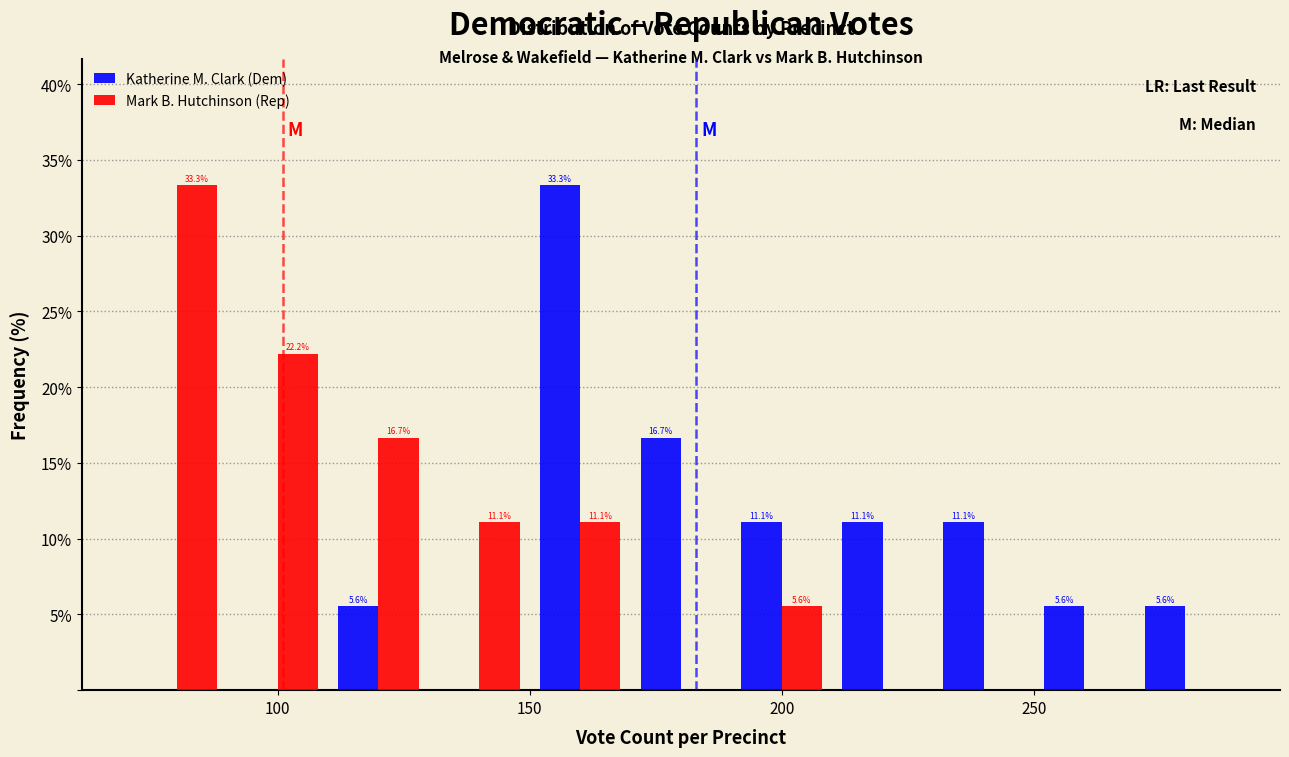

In the Katherine M. Clark (Dem) series, which range on the x-axis has the tallest bar?

150 to 170